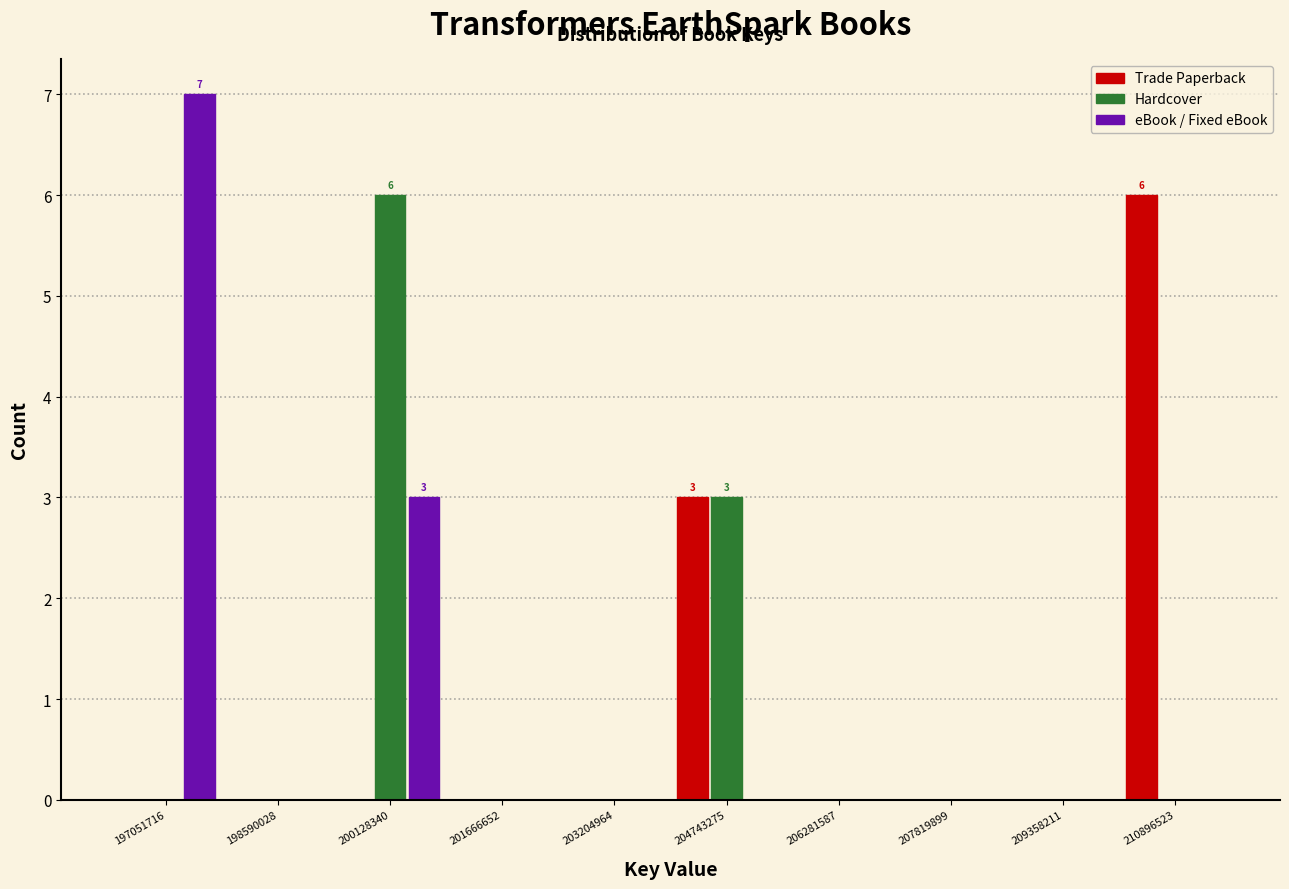

In the eBook / Fixed eBook series, which range on the x-axis has the tallest bar?

196200000 to 197800000